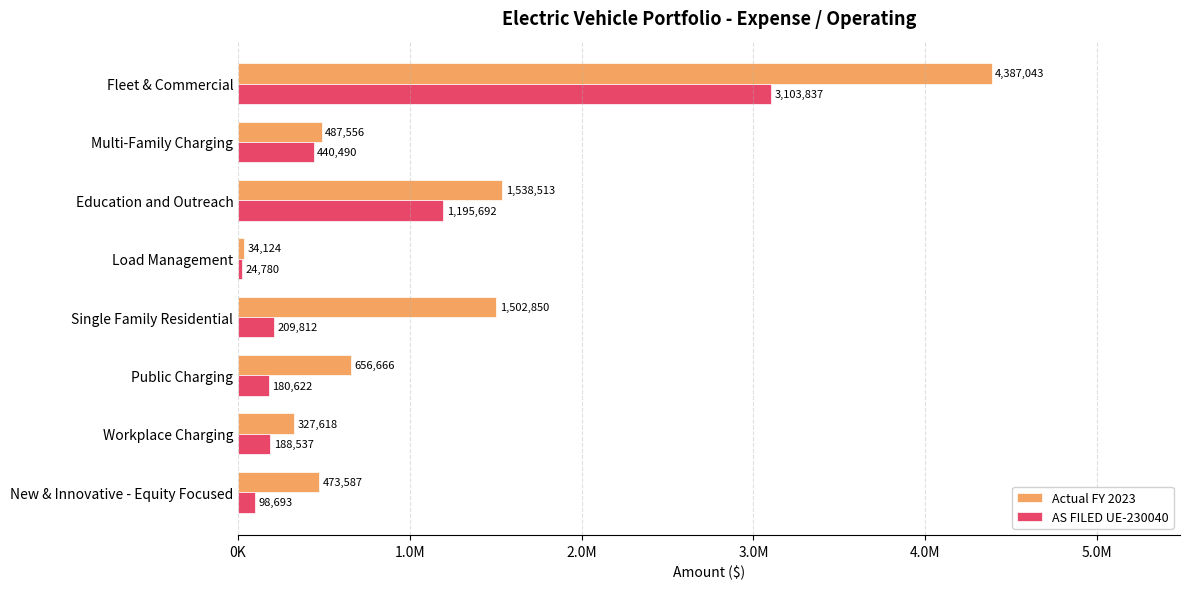

At which label does AS FILED UE-230040 reach its peak?

Fleet & Commercial